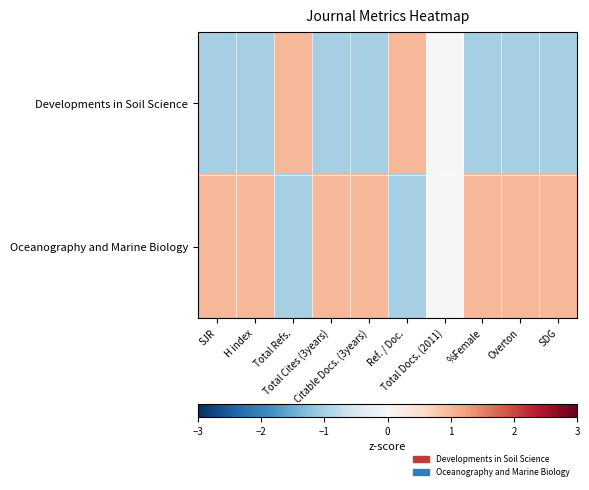

At which category is the sum across all series the highest?

SJR